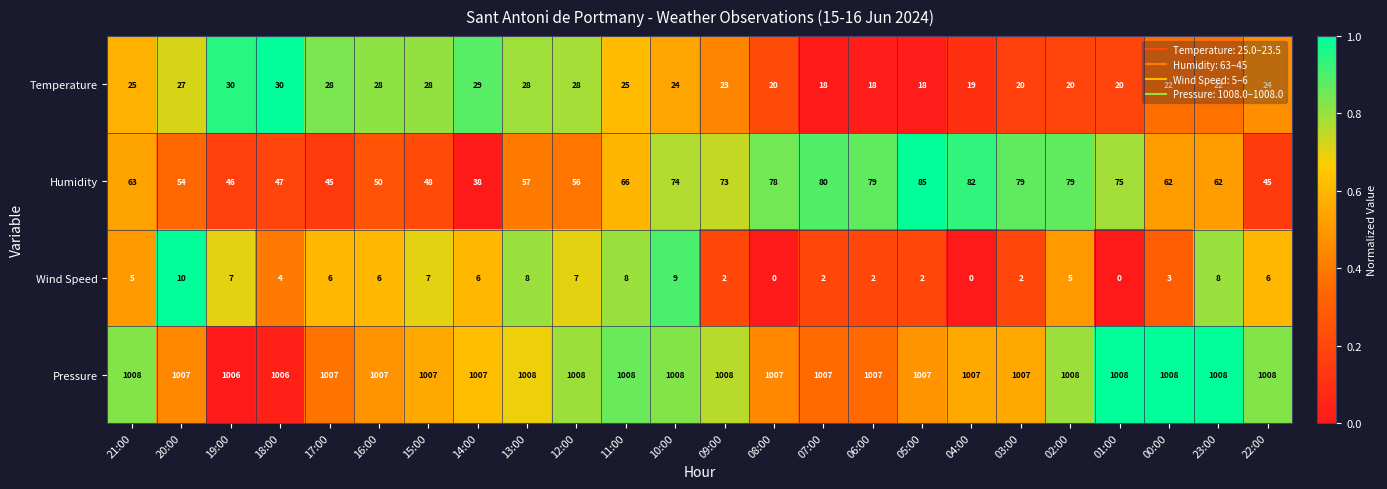

The value of Wind Speed at 05:00 is 3. True or false?

False